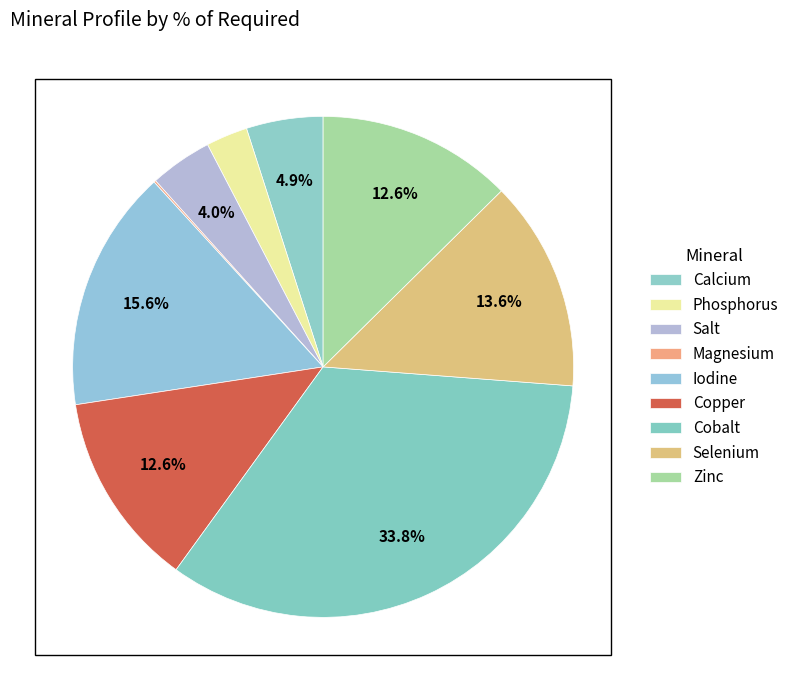

To the nearest percent, what is the difference between the Salt and Calcium slice percentages?

1%